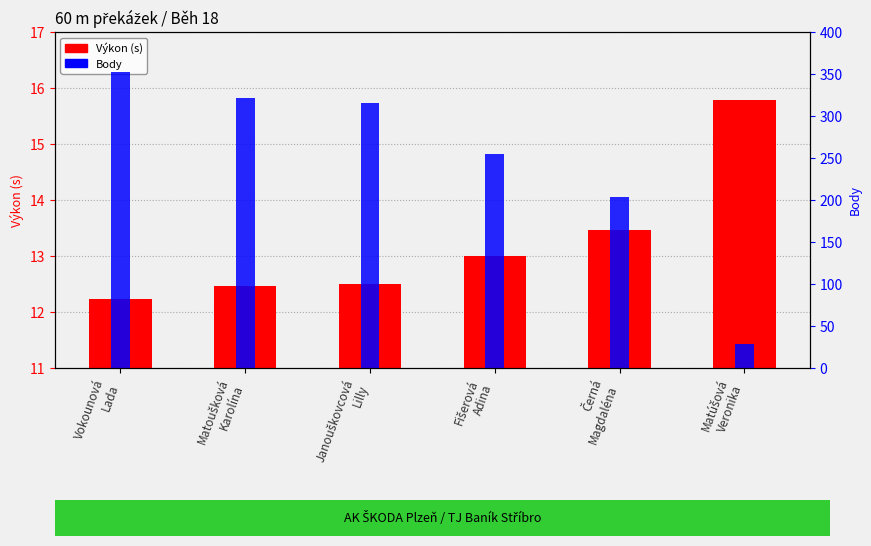

Reading left to right, transcribe all the data shown in this chart.

Výkon (s): Vokounová
Lada=12.2	Matoušková
Karolína=12.5	Janouškovcová
Lilly=12.5	Fišerová
Adina=13.0	Černá
Magdaléna=13.5	Matúšová
Veronika=15.8
Body: Vokounová
Lada=352.0	Matoušková
Karolína=321.0	Janouškovcová
Lilly=316.0	Fišerová
Adina=255.0	Černá
Magdaléna=203.0	Matúšová
Veronika=28.0